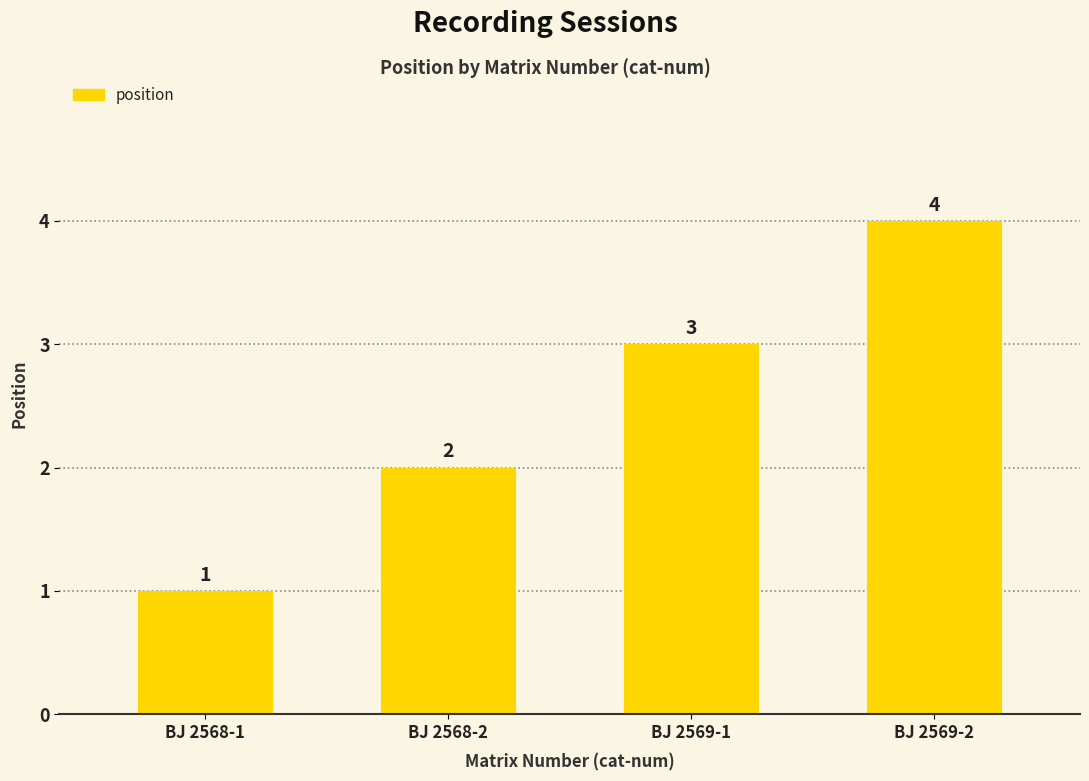

How many data points are less than 3?

2